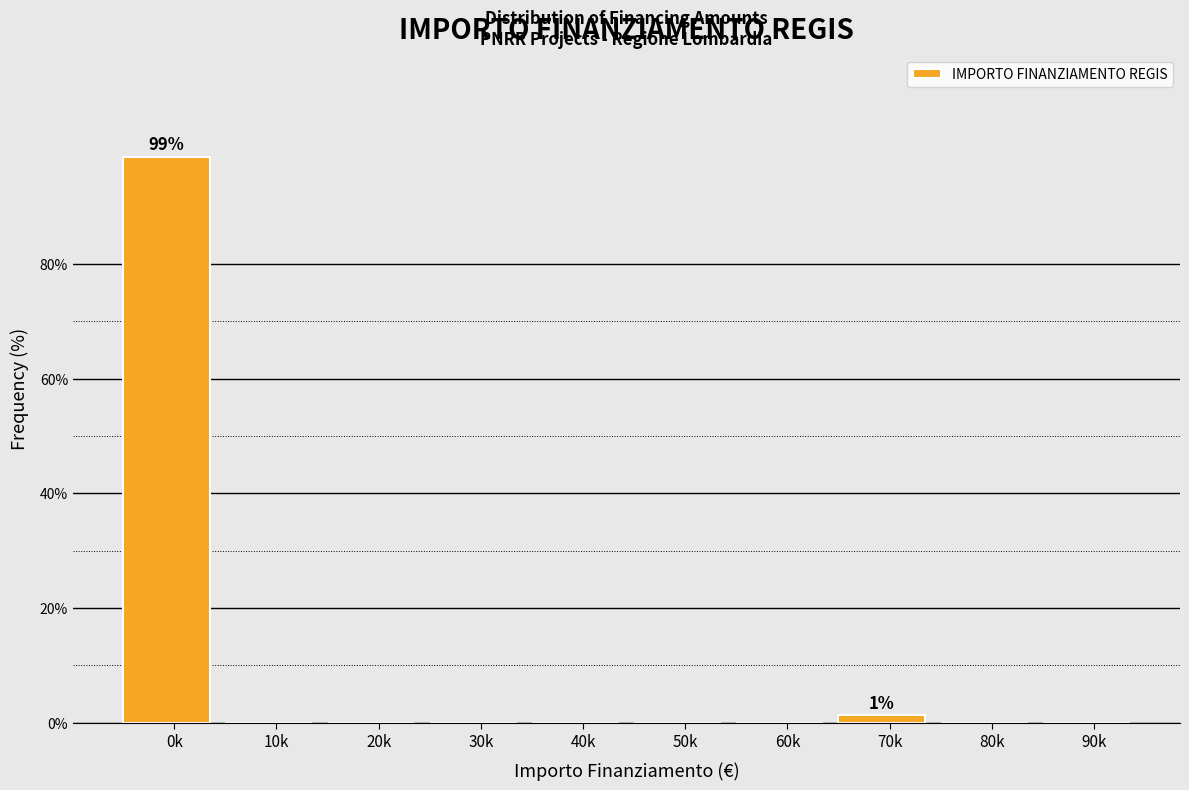

Reading right to left, extract all data points from this chart.

90k=0.0	80k=0.0	70k=1.3	60k=0.0	50k=0.0	40k=0.0	30k=0.0	20k=0.0	10k=0.0	0k=98.7